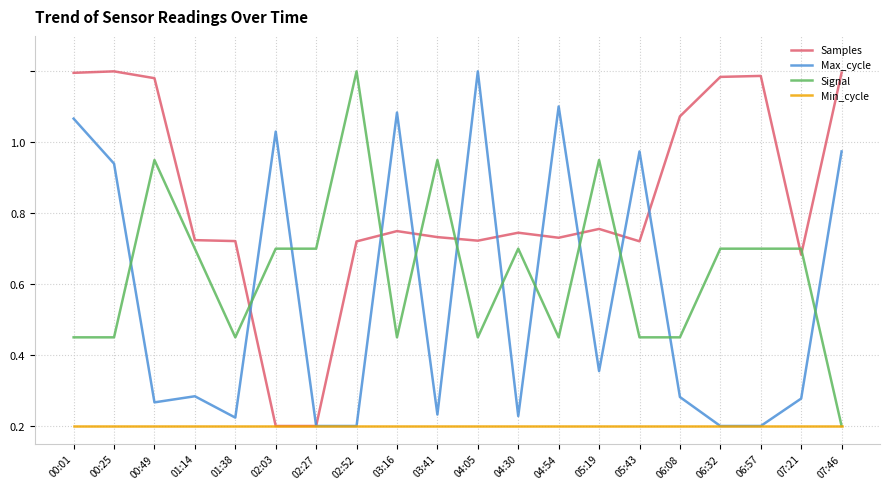

What are all the series names shown in the legend?

Samples, Max_cycle, Signal, Min_cycle